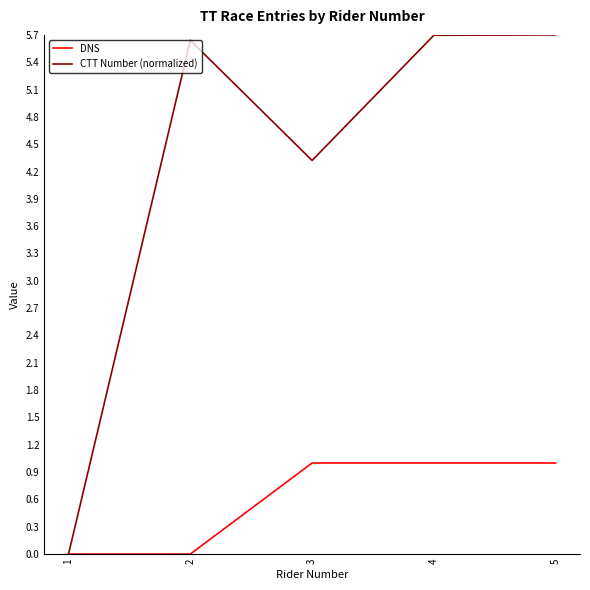

What is the highest value of the DNS series?

1.0